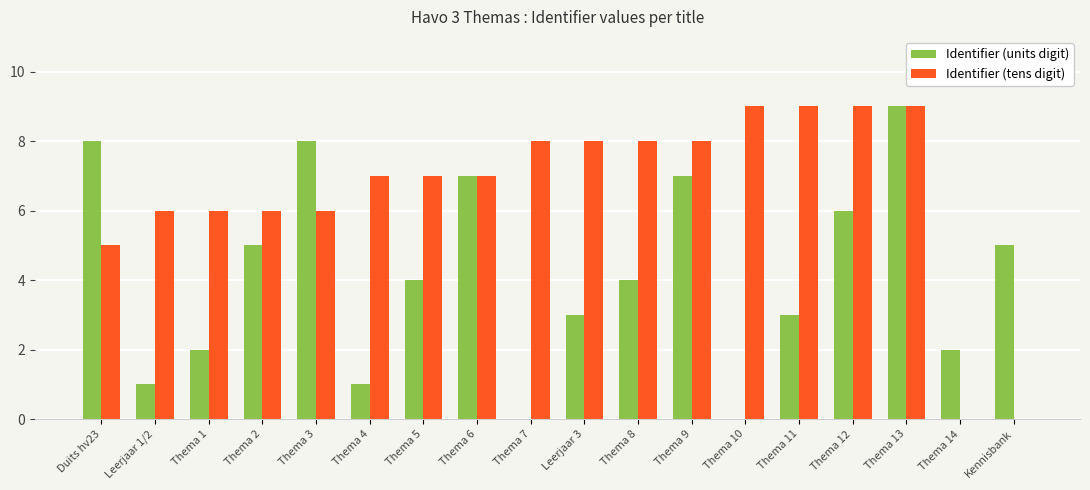

Which series has the largest total across all categories?

Identifier (tens digit)